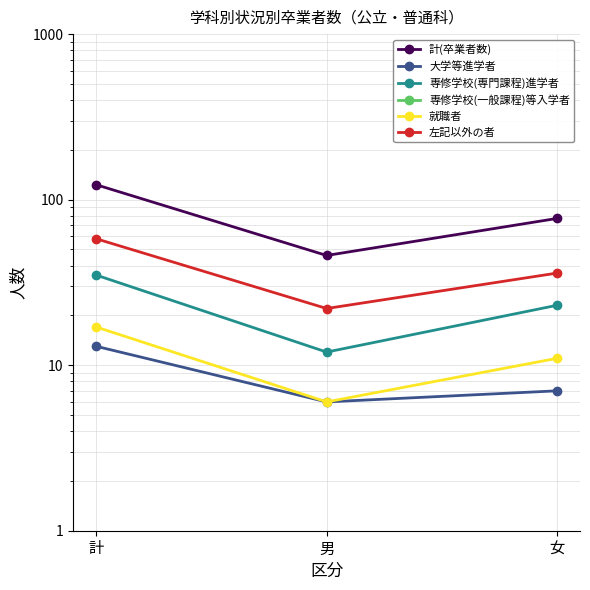

How many lines are shown in the chart?

6